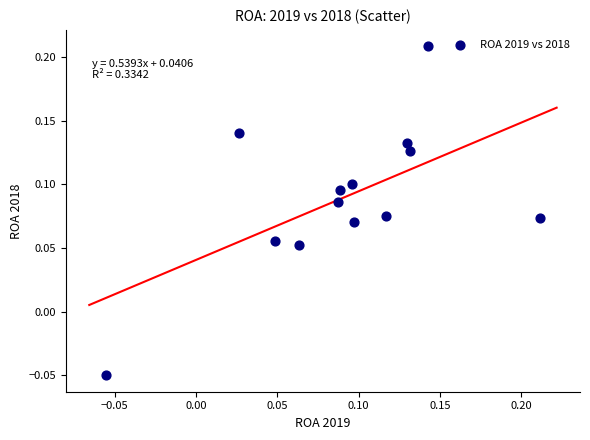

What is the range of X values (max minus min)?

0.3